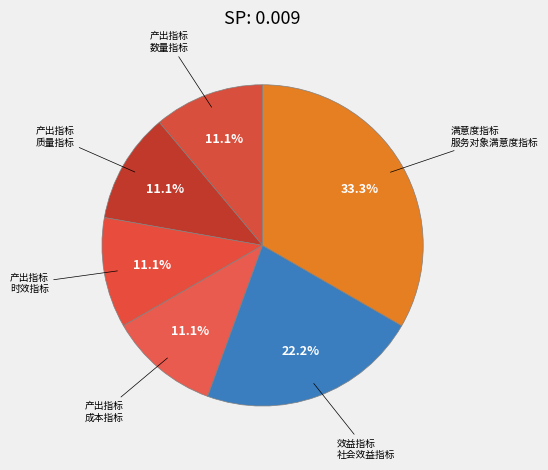

Count the number of slices in the pie.

6